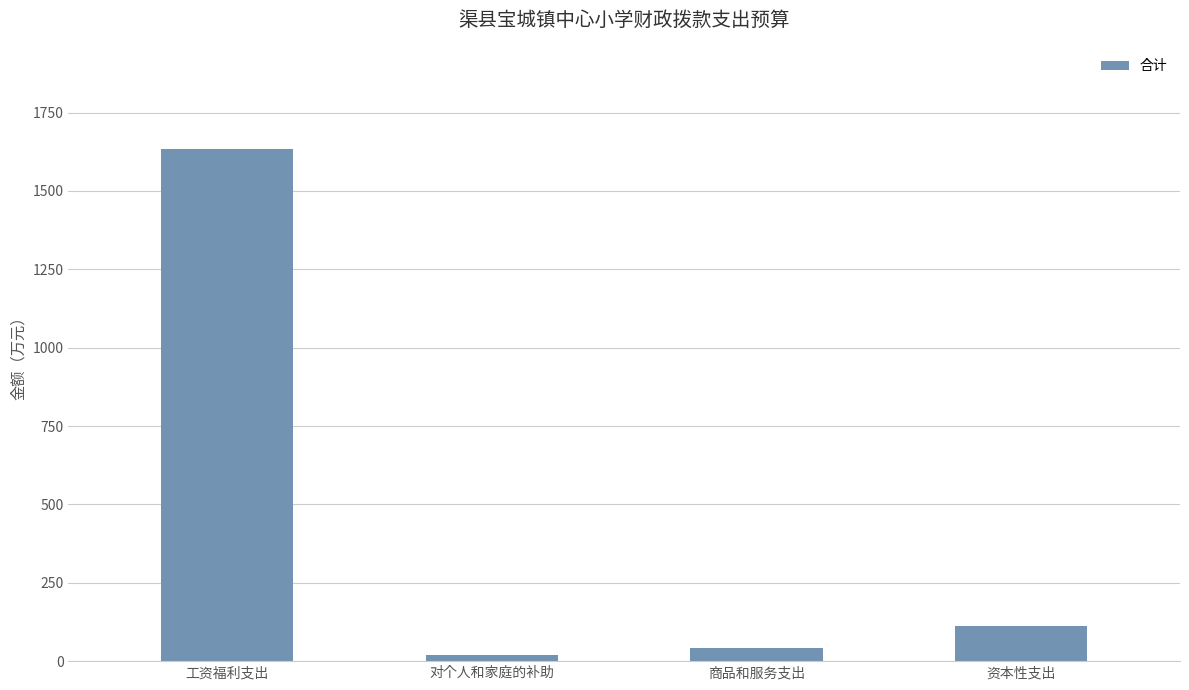

What is the difference between the second highest and second lowest values?

69.6